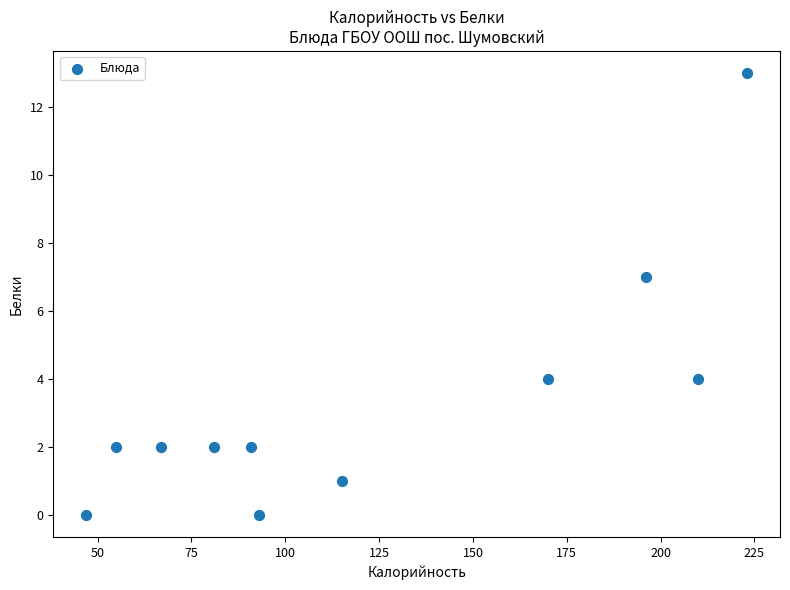

What is the range of X values (max minus min)?

176